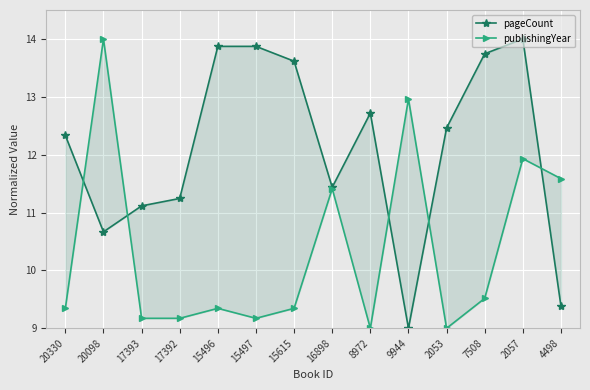

What is the value of the publishingYear point at the 14th from the left?

11.6